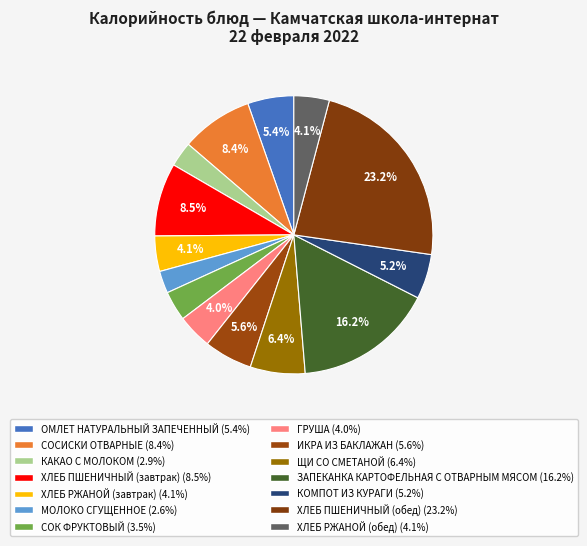

Is the sum of ХЛЕБ РЖАНОЙ (обед) and МОЛОКО СГУЩЕННОЕ greater than half?

No